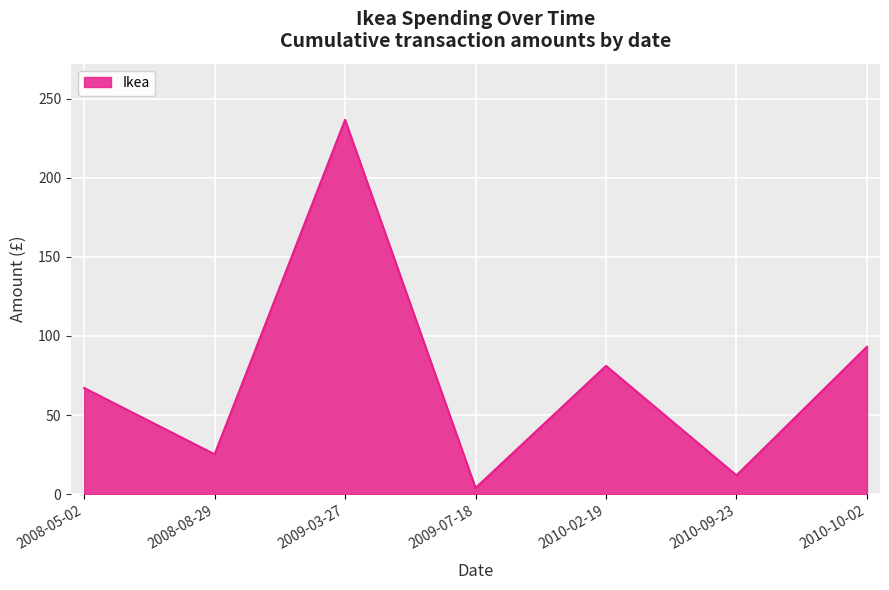

Where does the data first go above 67?

2008-05-02